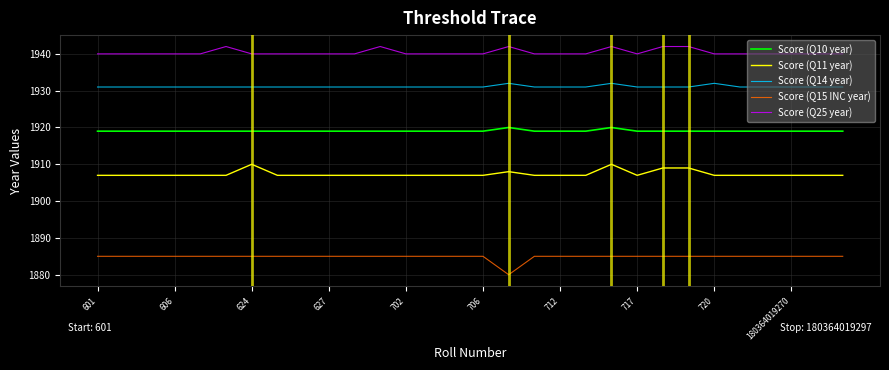

True or false: Score (Q15 INC year) and Score (Q11 year) cross at least once.

False